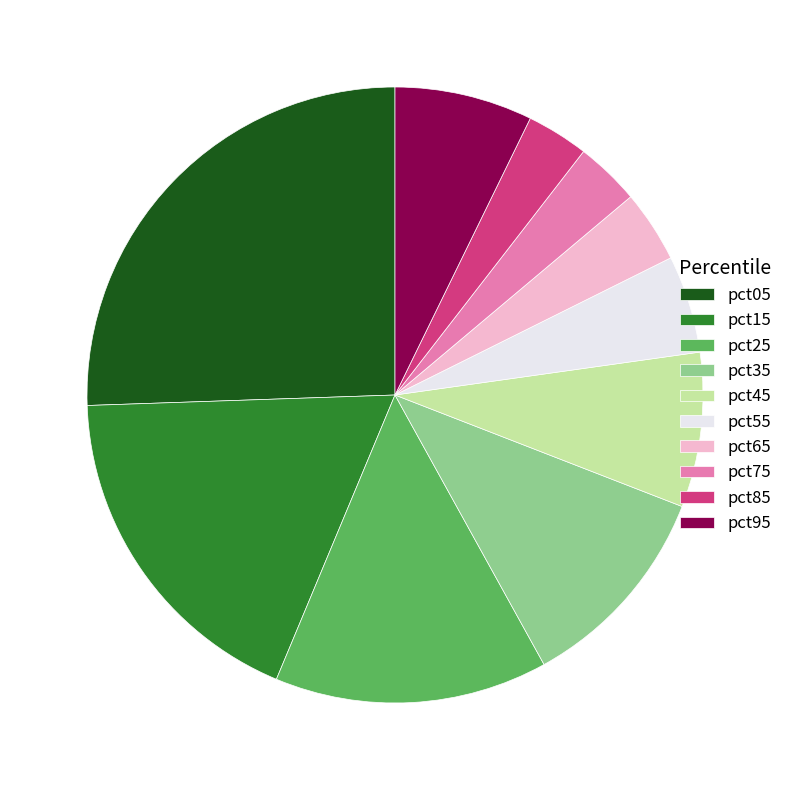

How many segments does this pie chart have?

10